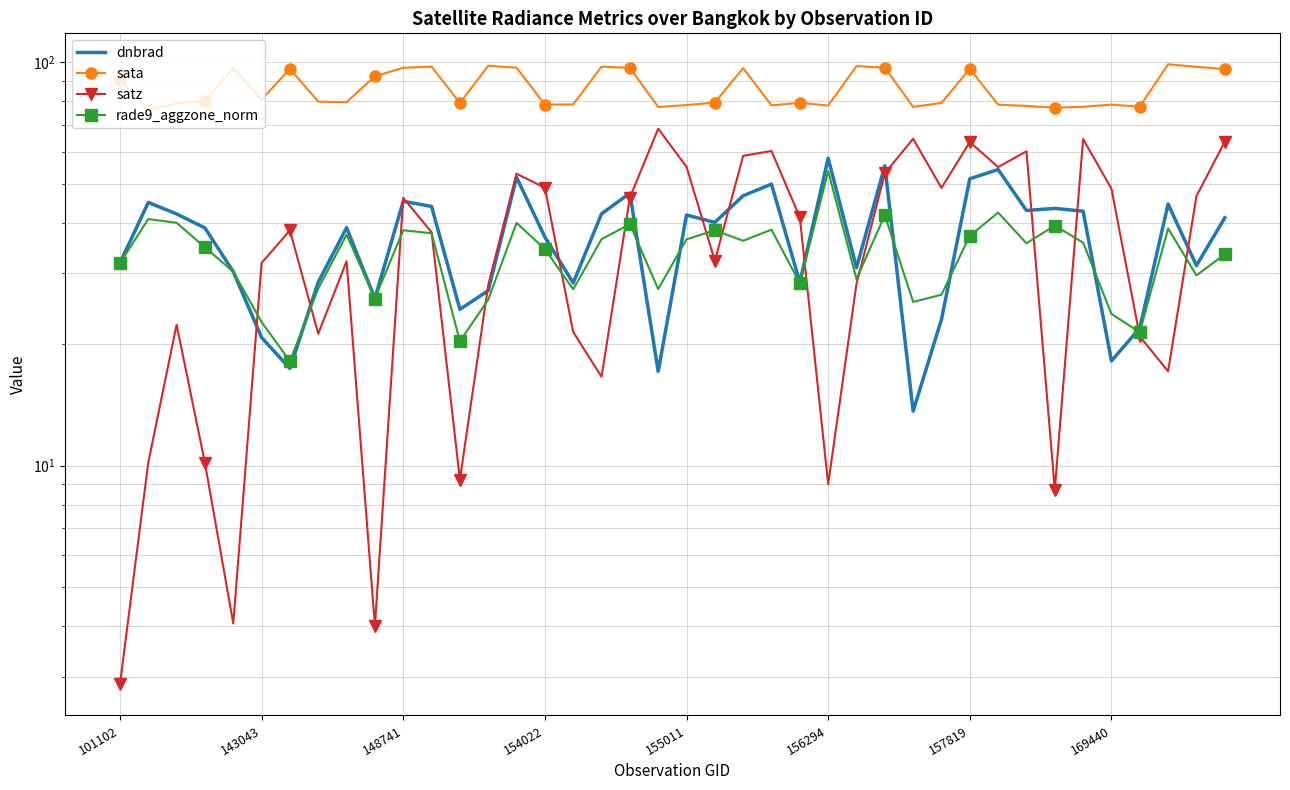

True or false: satz and rade9_aggzone_norm intersect in this chart.

True